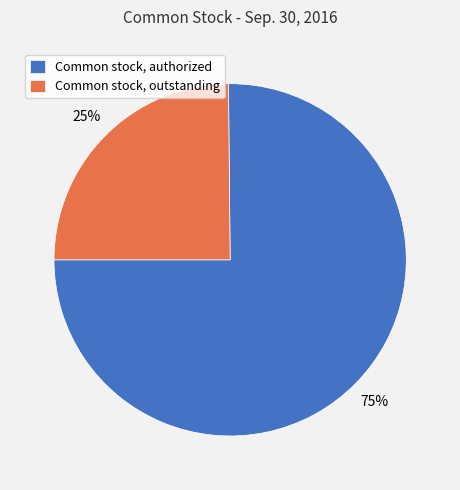

Is the sum of Common stock, outstanding and Common stock, authorized greater than half?

Yes